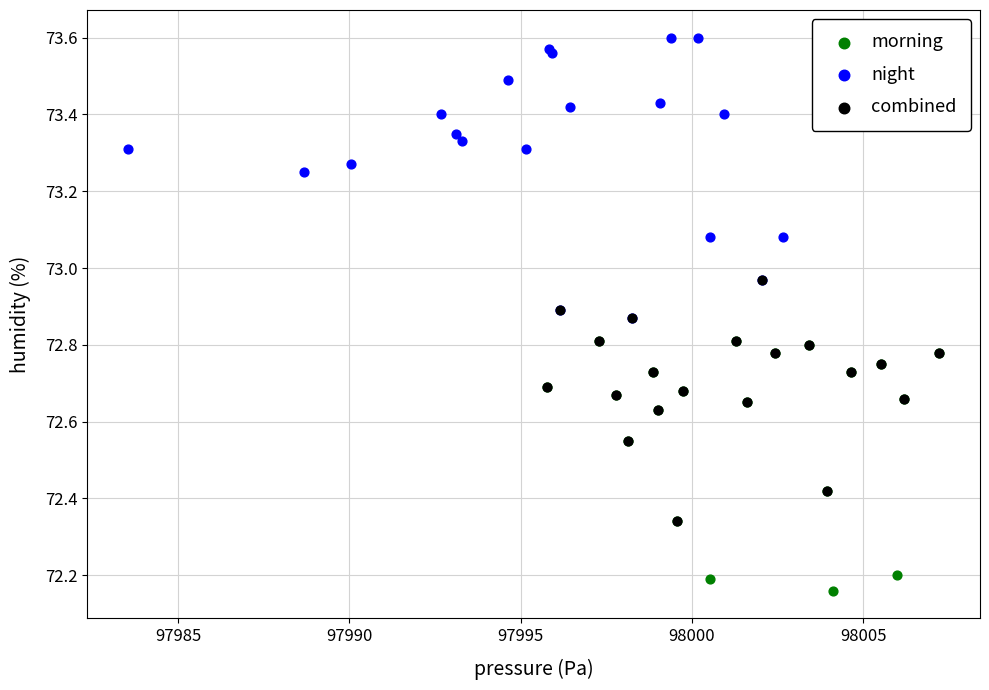

Which series has the widest spread of Y values?

night